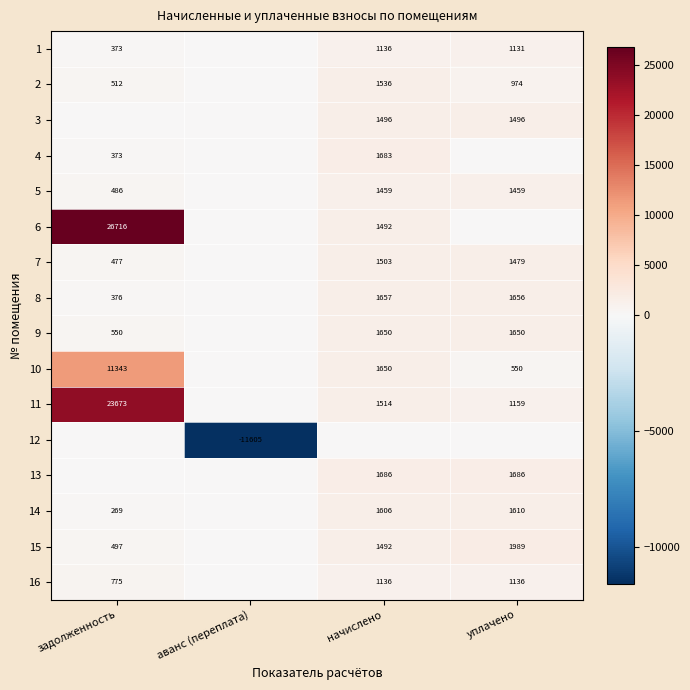

The value of 9 at задолженность is 550. True or false?

True